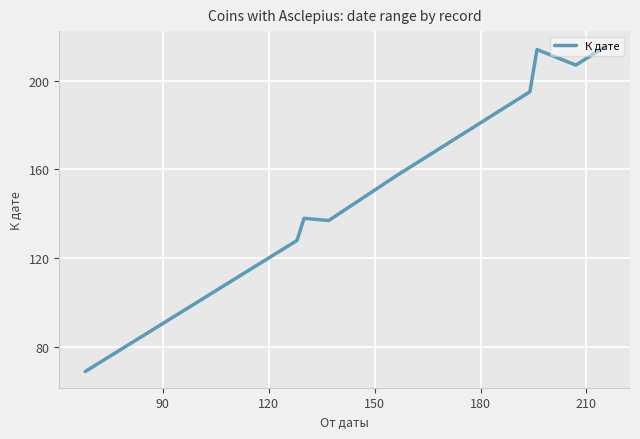

What is the difference between the maximum and minimum values?

146